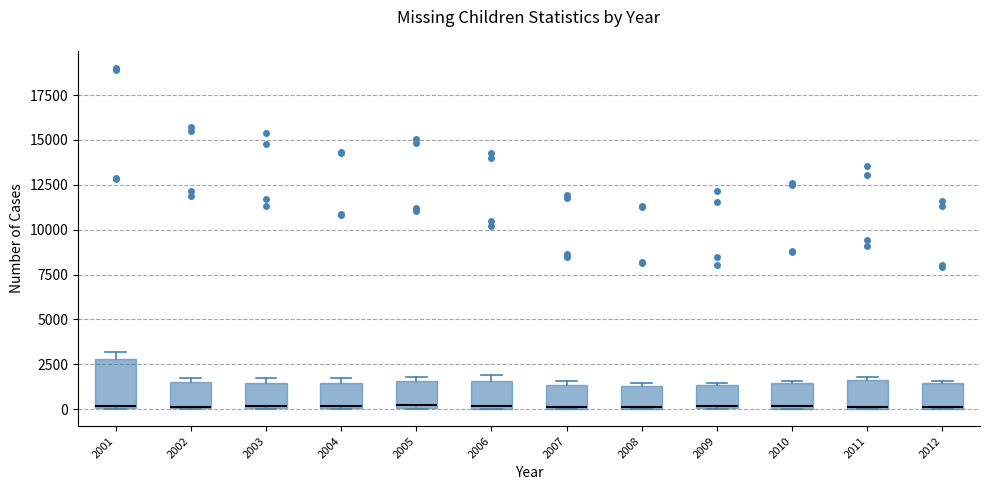

Reading left to right, transcribe this box plot: for each box, give where its median line is, the range the box spans, and where its two whiskers end, as read against the y-axis. The values are not printed on the chart, so give them approximately, as read against the axis.

2001: median 0, box 0 to 3000, whiskers 0 to 3000 (just above the box's upper edge)
2002: median 0 (drawn on the box's lower edge), box 0 to 1500, whiskers 0 to 1500 (just above the box's upper edge)
2003: median 0, box 0 to 1500, whiskers 0 to 1500 (just above the box's upper edge)
2004: median 0, box 0 to 1500, whiskers 0 to 2000
2005: median 0, box 0 to 1500, whiskers 0 to 2000
2006: median 0, box 0 to 1500, whiskers 0 to 2000
2007: median 0, box 0 to 1500, whiskers 0 to 1500 (just above the box's upper edge)
2008: median 0, box 0 to 1500, whiskers 0 to 1500
2009: median 0, box 0 to 1500, whiskers 0 to 1500
2010: median 0 (just above the box's lower edge), box 0 to 1500, whiskers 0 to 1500
2011: median 0, box 0 to 1500, whiskers 0 to 2000
2012: median 0, box 0 to 1500, whiskers 0 to 1500